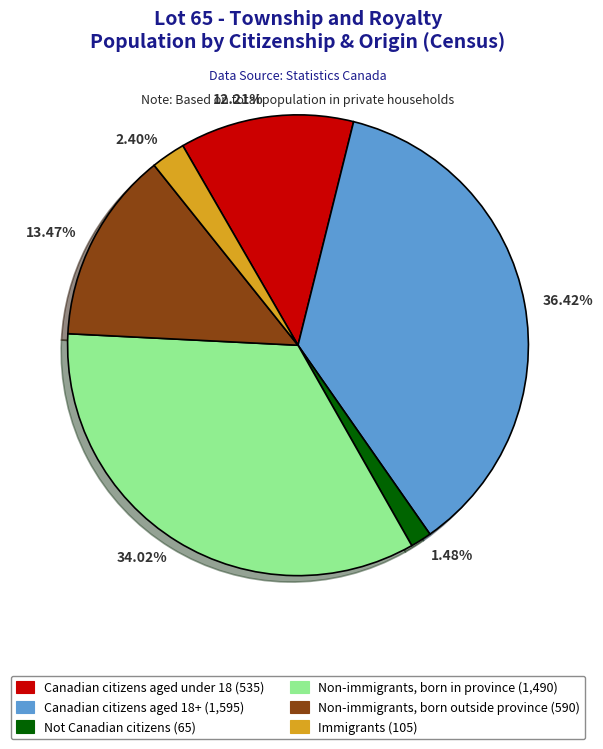

Which has a higher value, 12.21% or 13.47%?

13.47%